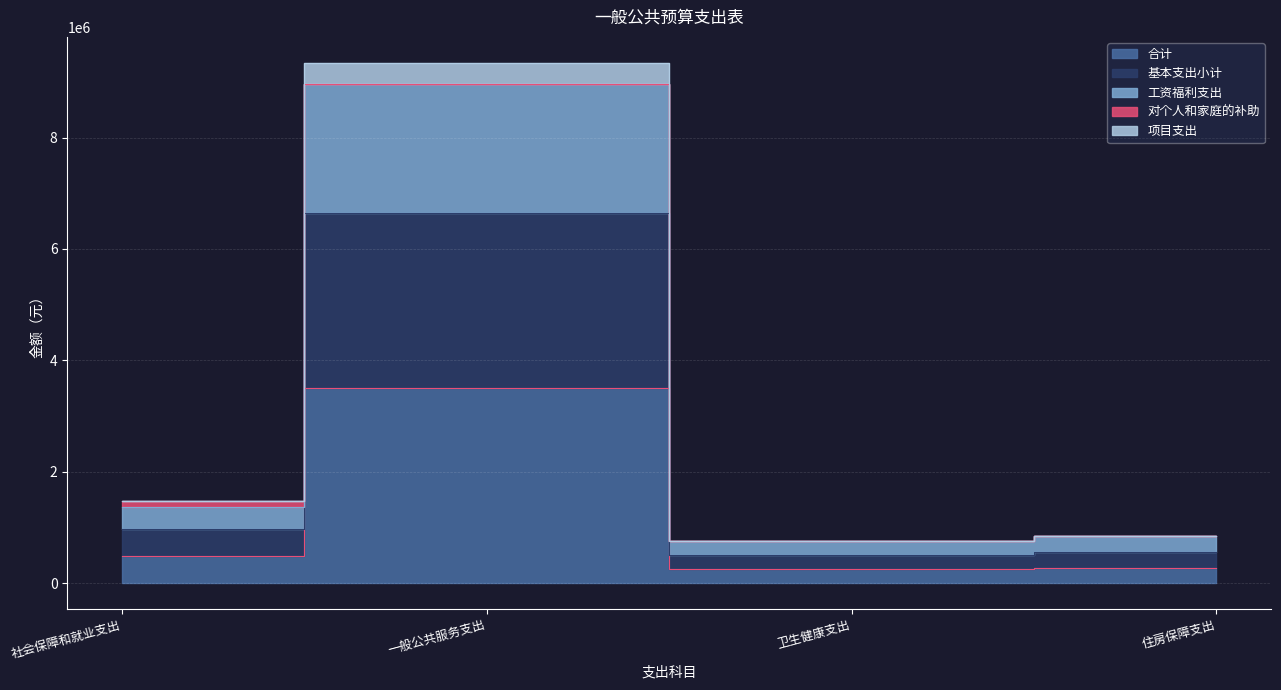

What position from the right is 社会保障和就业支出?

4